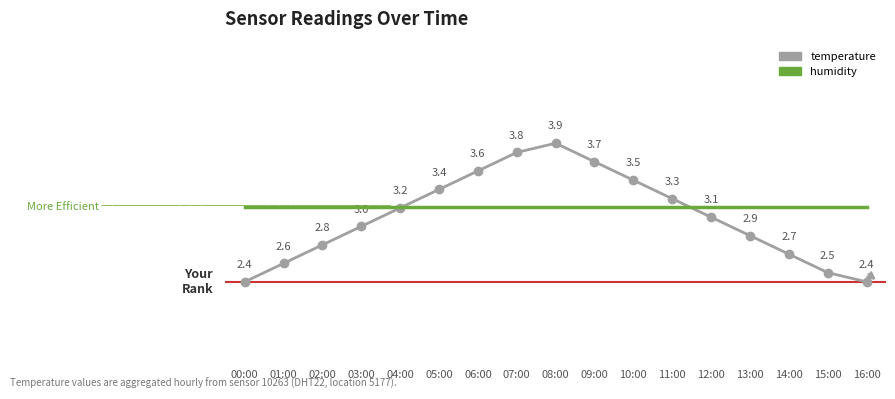

How many data points does each series have?

17